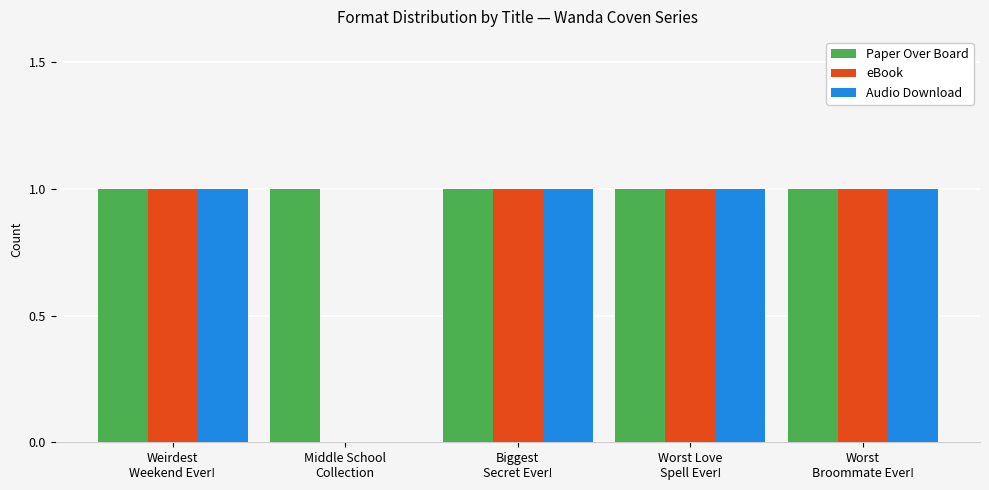

Which series has the largest total across all categories?

Paper Over Board